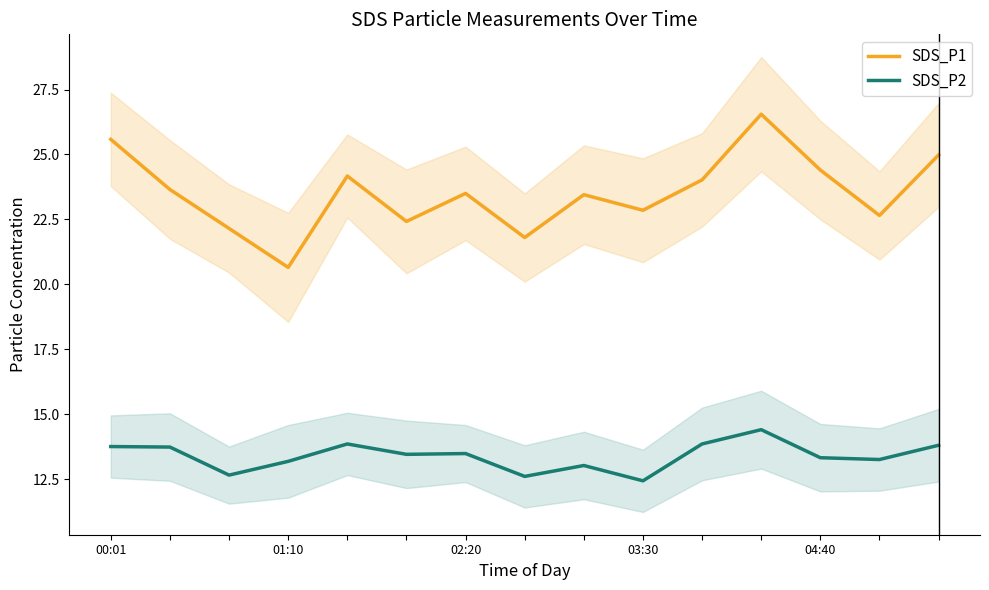

List the series in order of their overall mean, highest first.

SDS_P1, SDS_P2